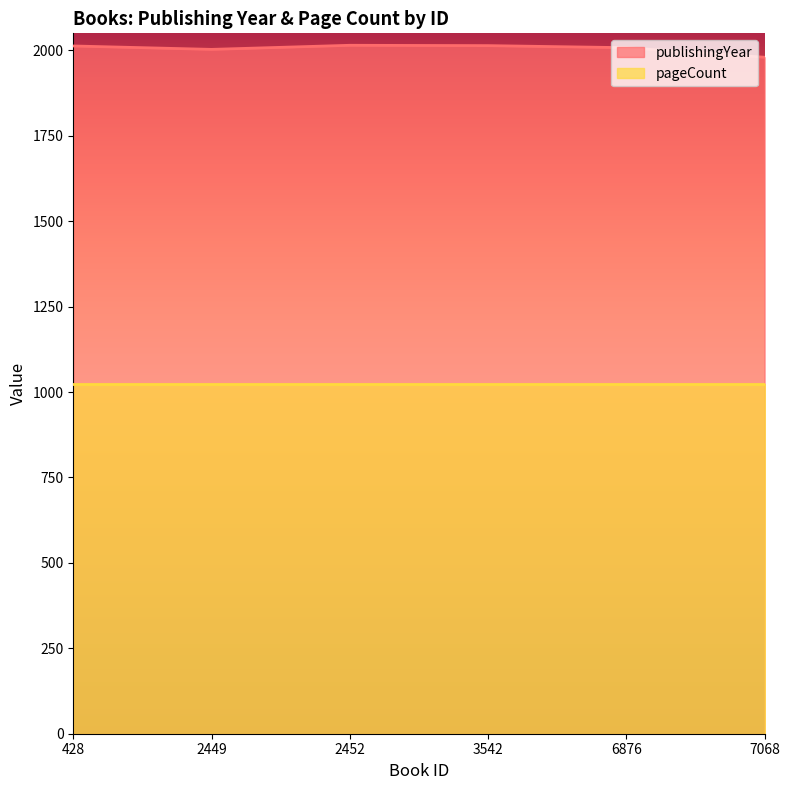

Which category has the lowest value across all series?

7068